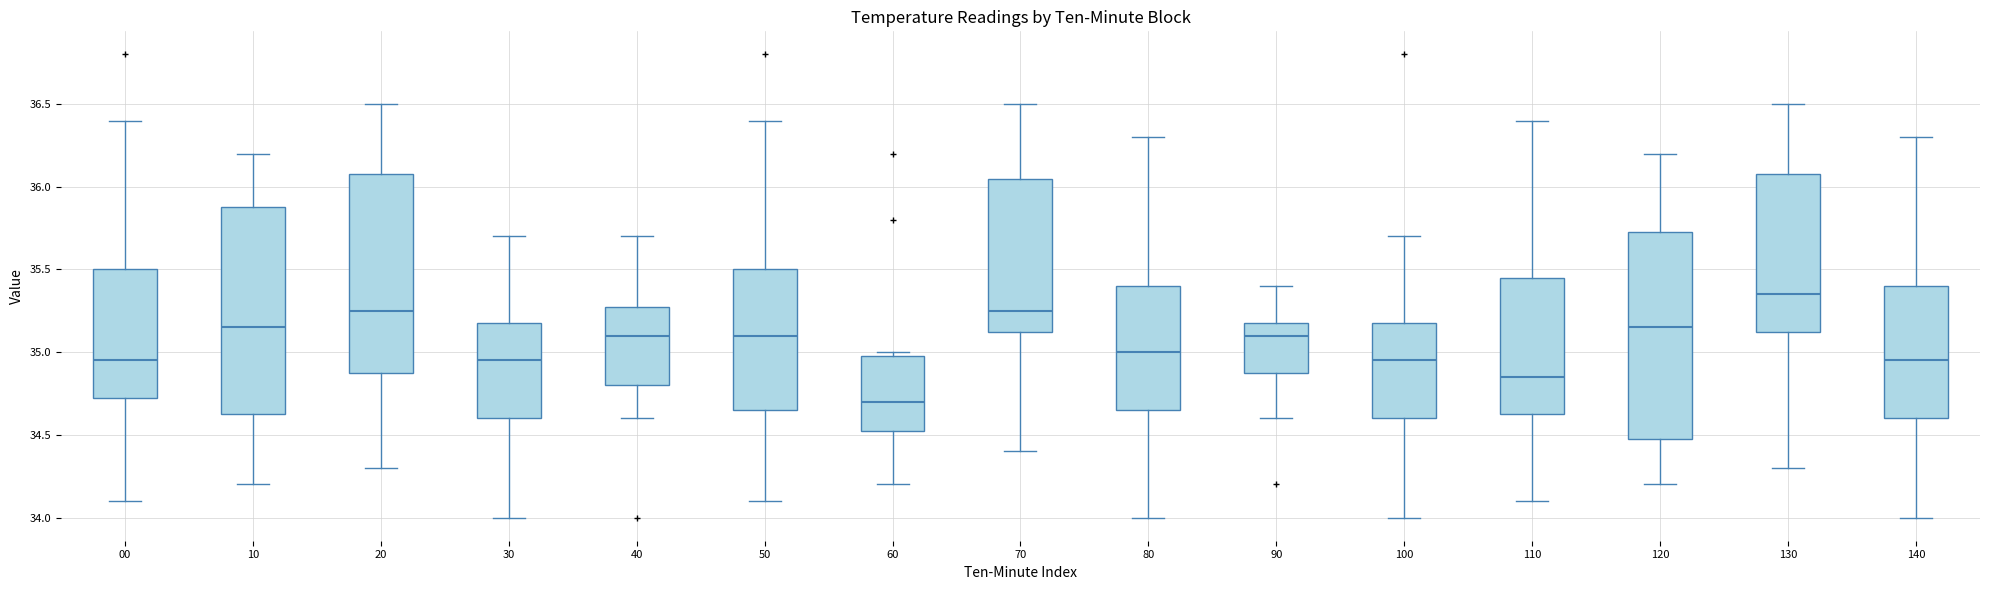

Where does the median line of the box at x = 140 sit on the y-axis? The values are not printed on the chart, so give them approximately, as read against the axis.

34.95